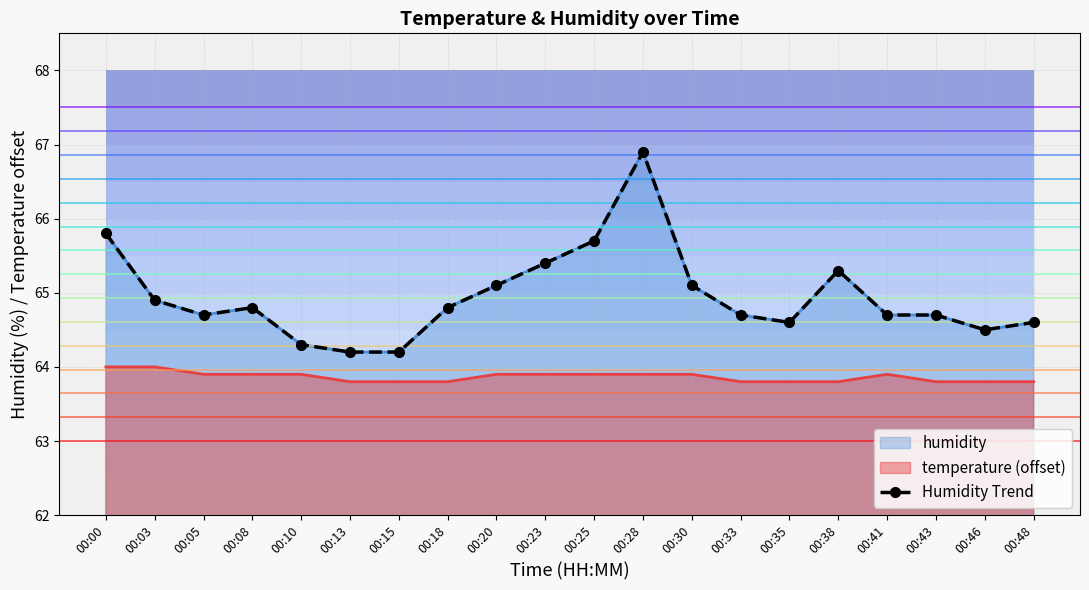

Approximately how many times larger is the value at 00:18 compared to 00:15?

1.0